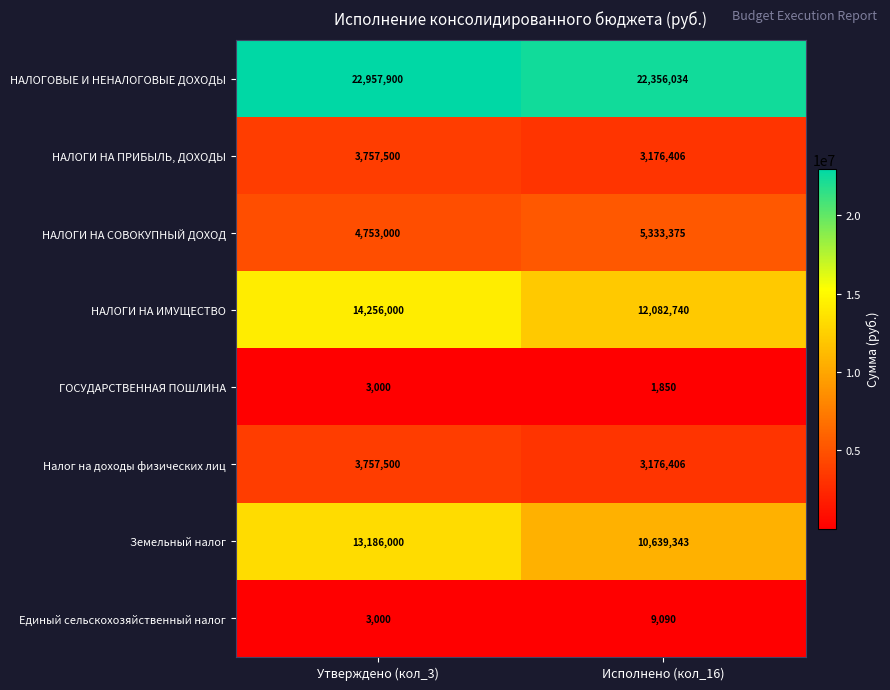

Is it true that Единый сельскохозяйственный налог equals 4577 at Утверждено (кол_3)?

False